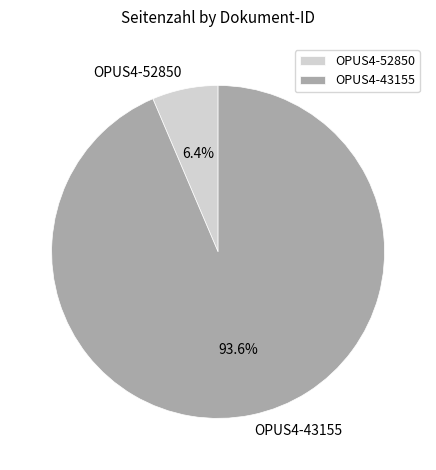

Between OPUS4-52850 and OPUS4-43155, which is larger?

OPUS4-43155